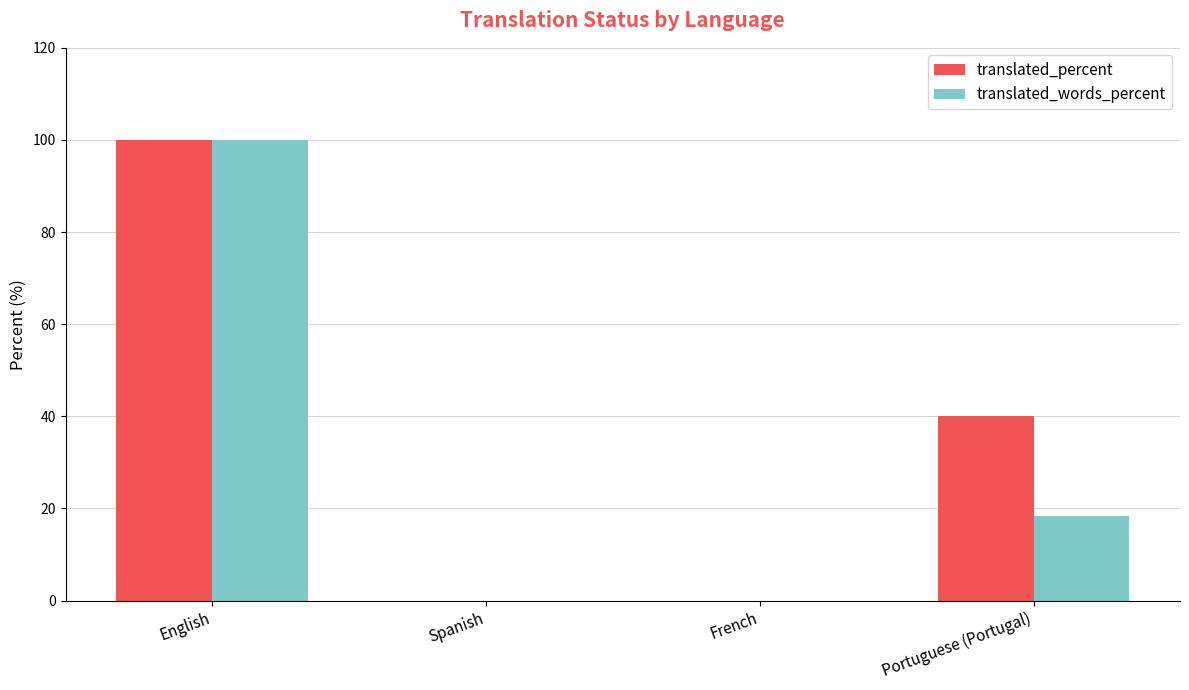

Reading left to right, list all the values displayed in this chart.

translated_percent: 100.0	0.0	0.0	40.0
translated_words_percent: 100.0	0.0	0.0	18.4